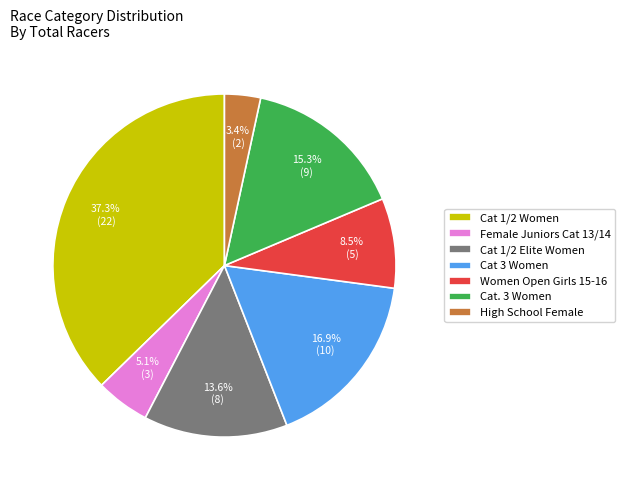

To the nearest percent, what is the average slice percentage?

14%